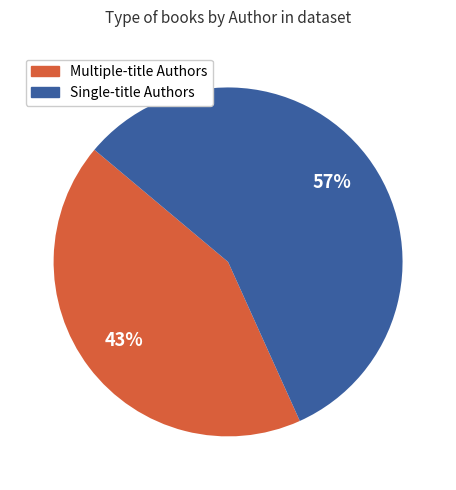

Which has a higher value, Single-title Authors or Multiple-title Authors?

Single-title Authors